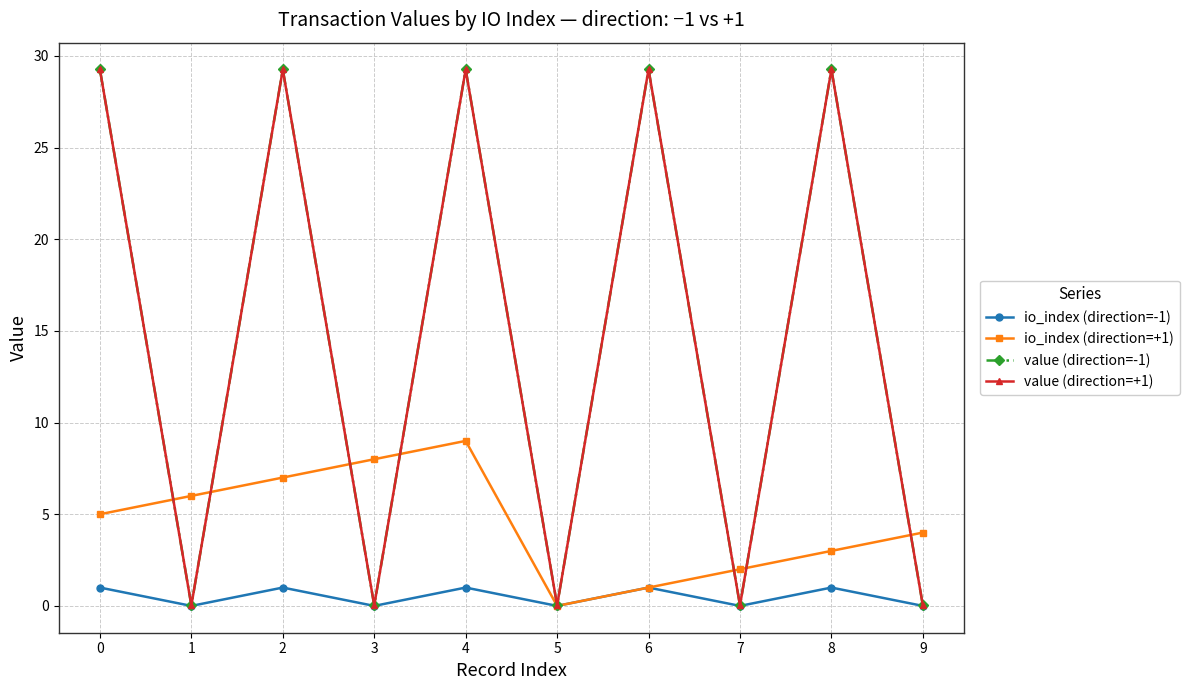

Is this an area chart (filled region under the line)?

No